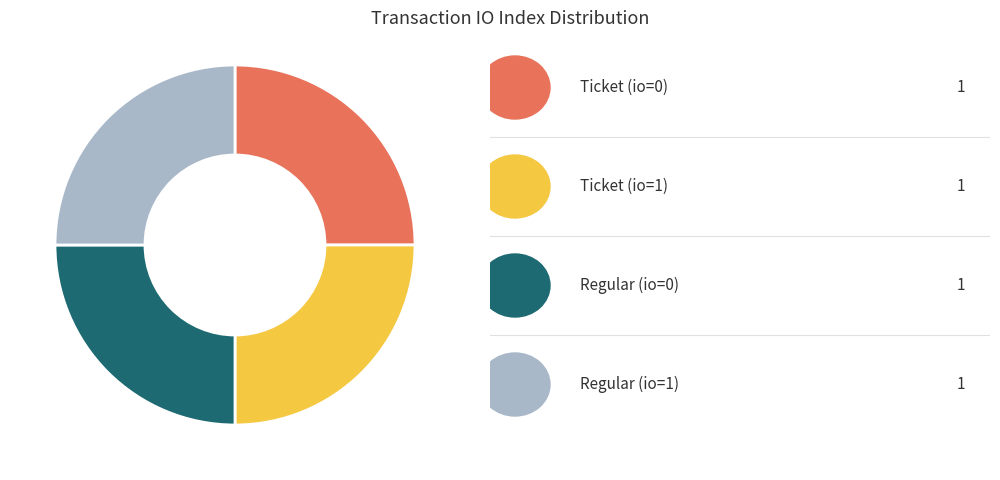

Count the number of slices in the pie.

4